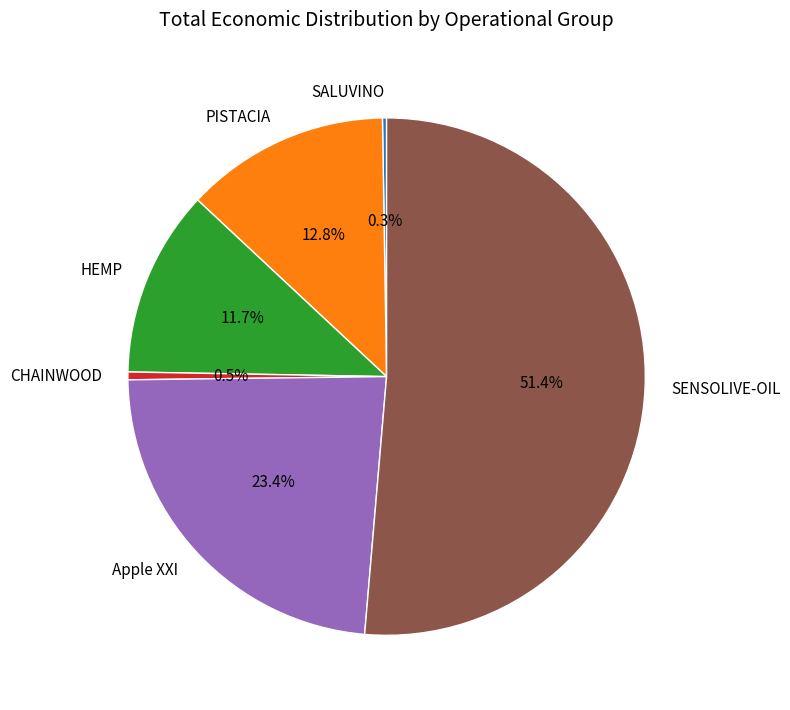

What is the ratio of the value at Apple XXI to the value at HEMP?

2.0